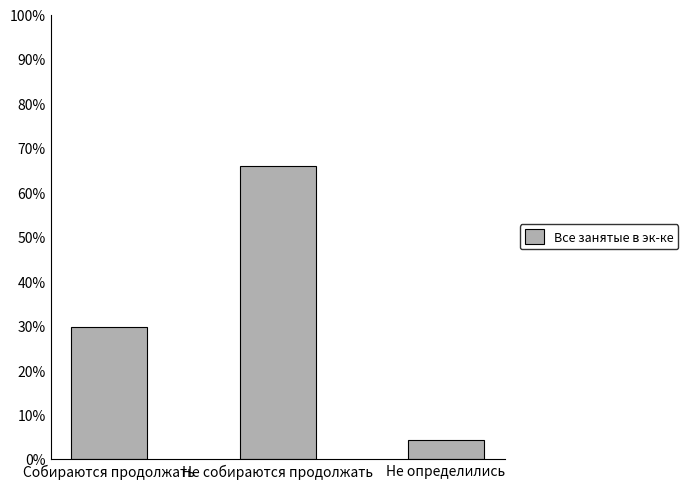

The value at Не собираются продолжать is 66.0. True or false?

True